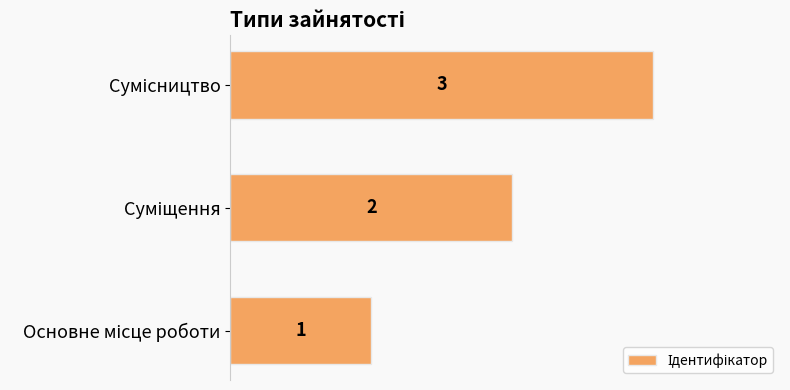

Count the values in the range 1 to 3.

3